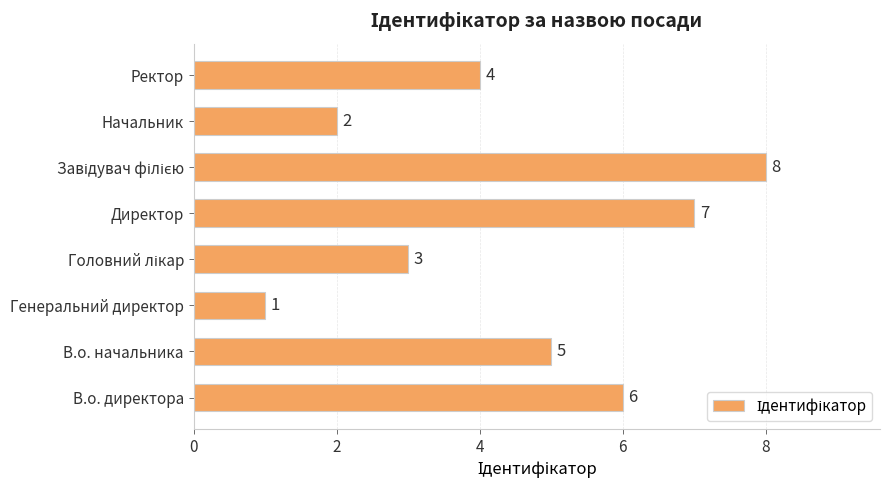

Is it true that the value at Ректор is 4?

True